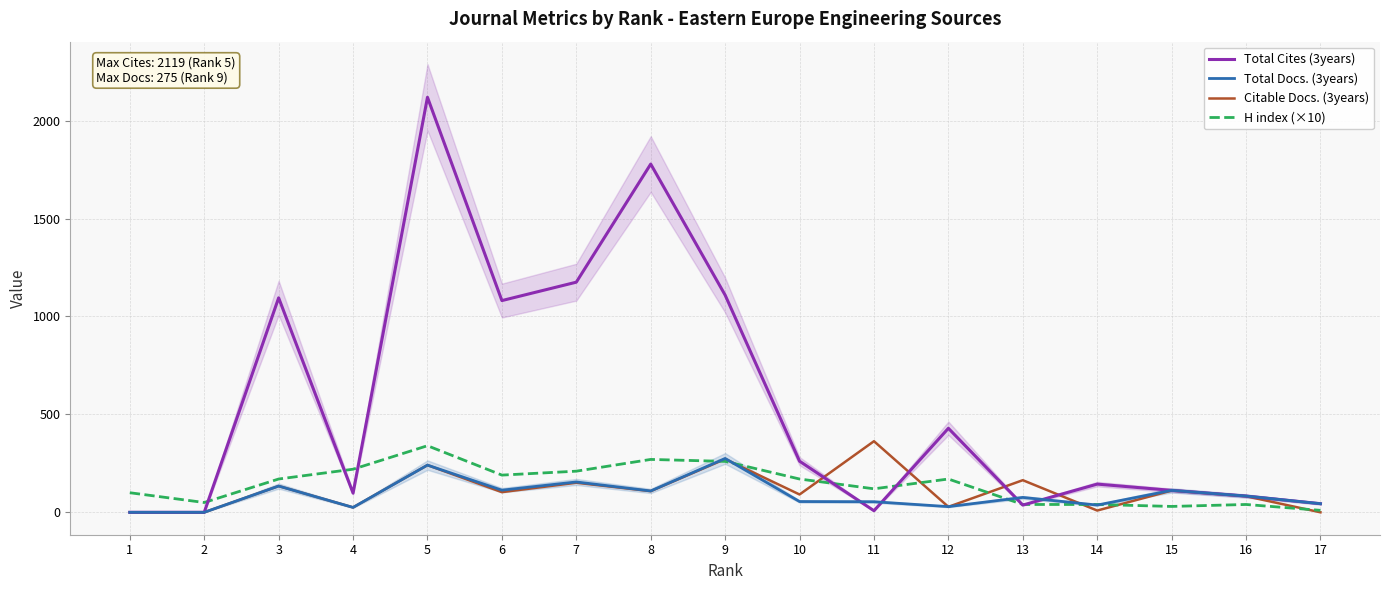

Which category has the highest value across all series?

5